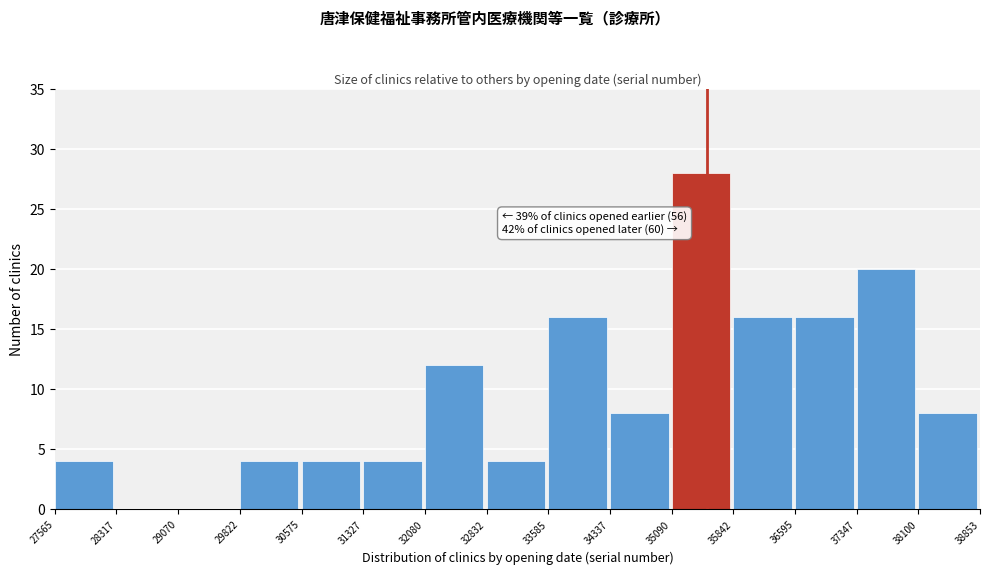

Over which range of the x-axis is the bar tallest?

35090 to 35842